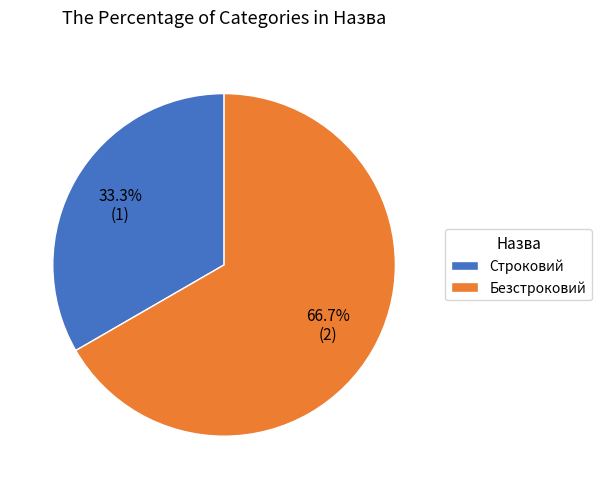

Count the number of slices in the pie.

2